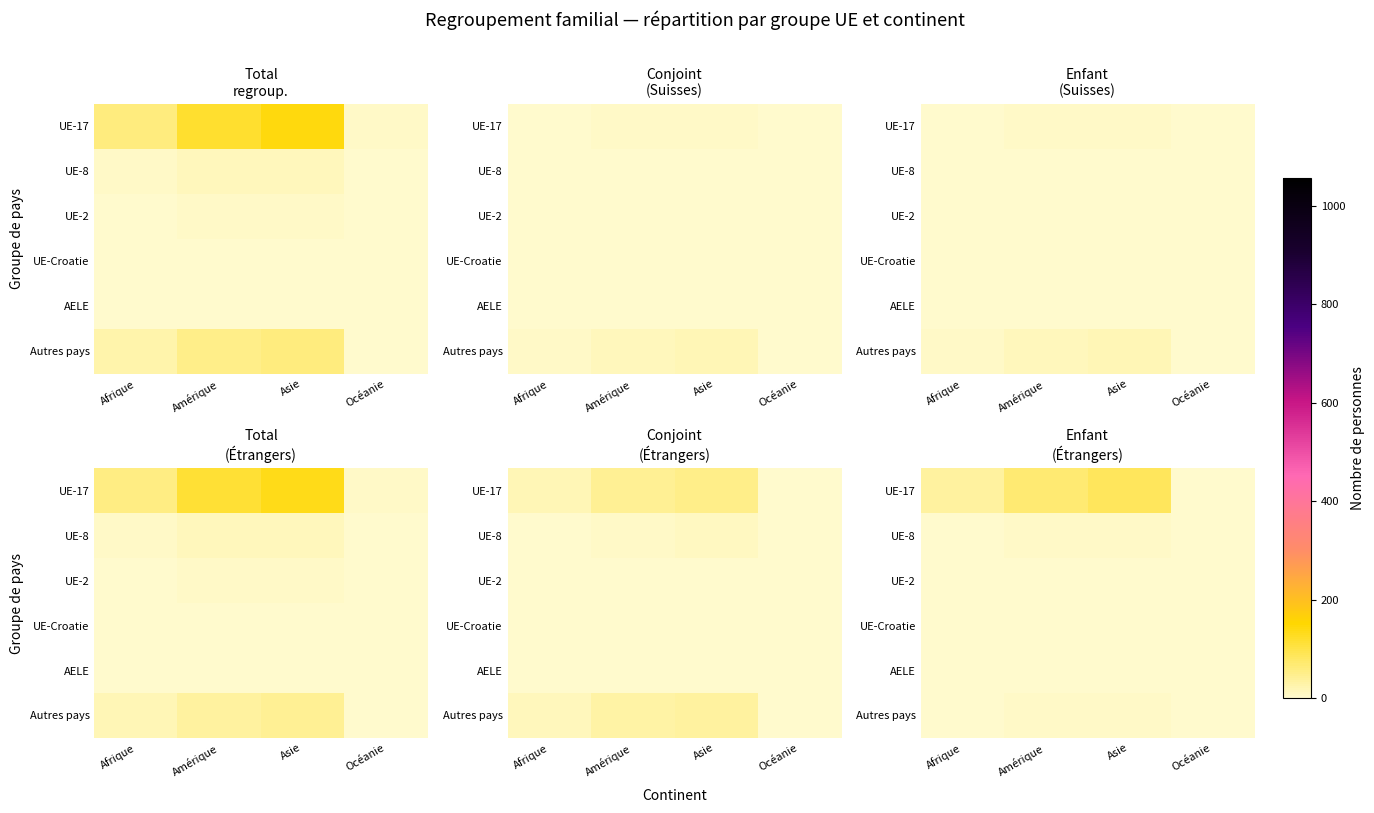

Is it true that UE-2 equals 6 at Asie?

False